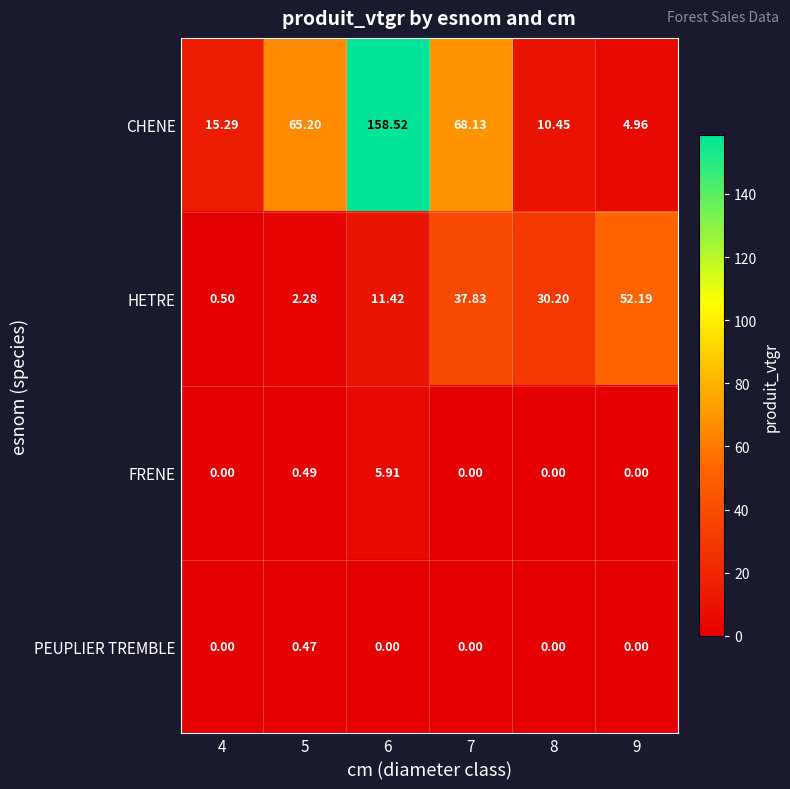

Which series changed the most between 8 and 9?

HETRE